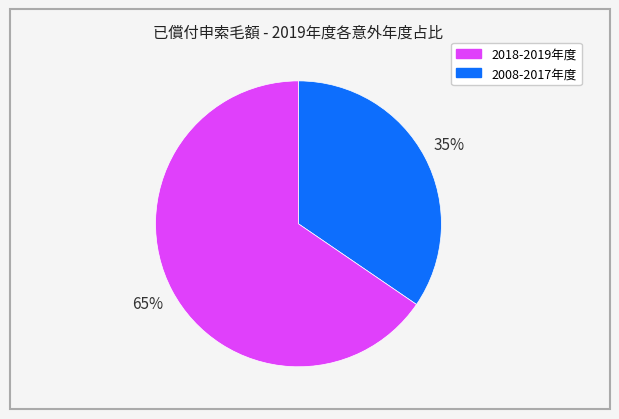

To the nearest percent, what is the average slice percentage?

50%